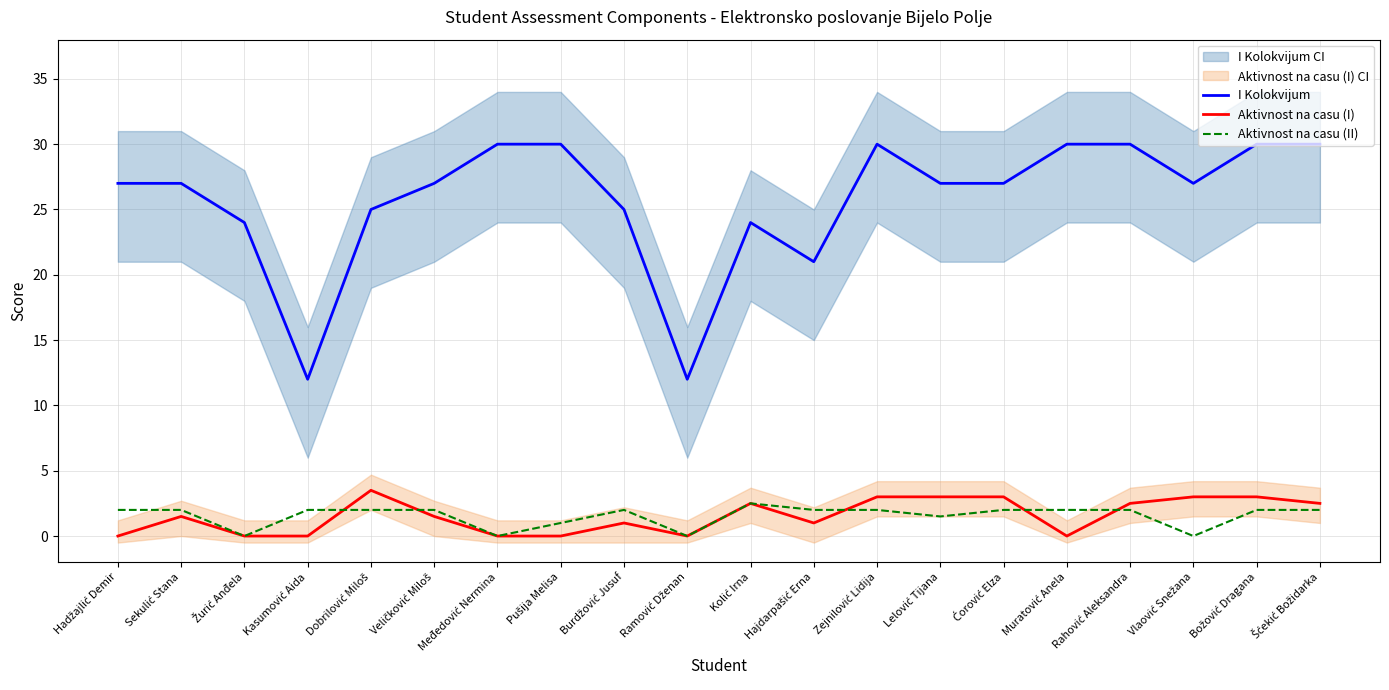

List the series in order of their peak value, lowest first.

Aktivnost na casu (II), Aktivnost na casu (I), I Kolokvijum